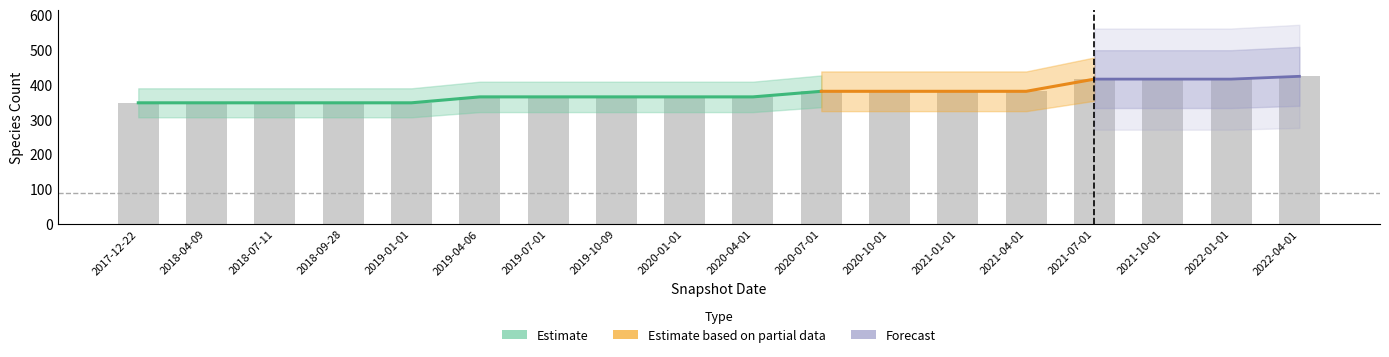

What is the value of the 5th bar from the left?

347